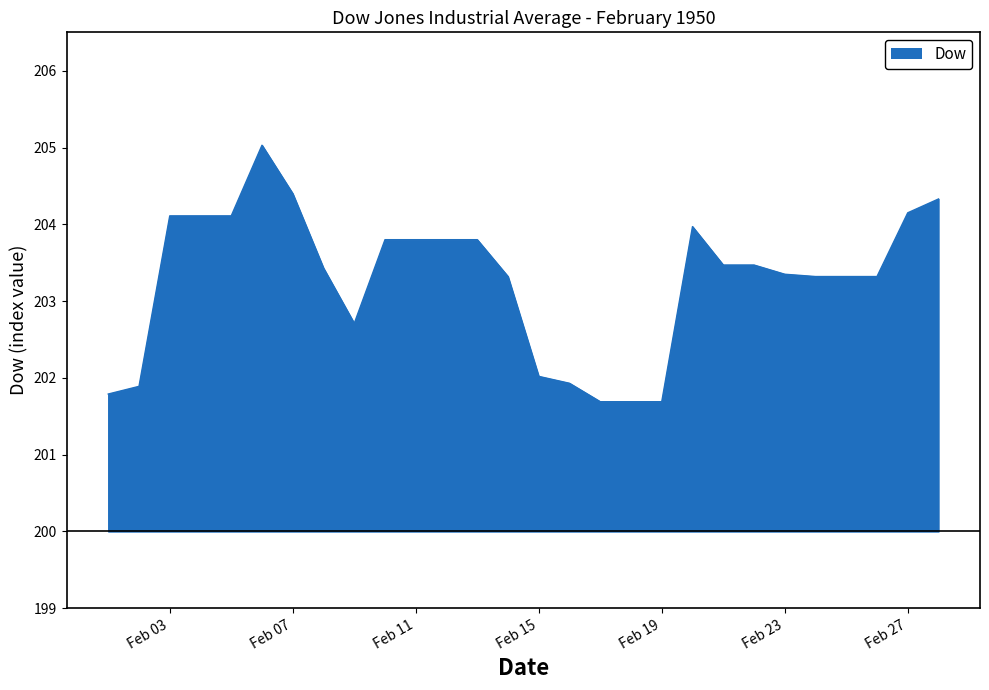

What is the difference between the maximum and minimum values?

3.3